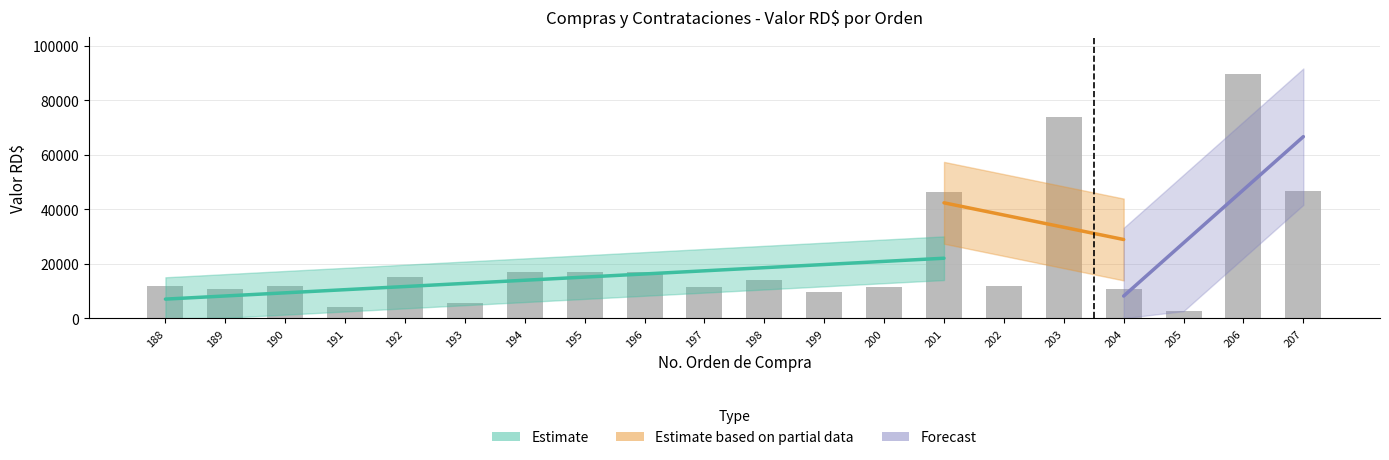

What is the minimum value shown in the chart?

2666.8